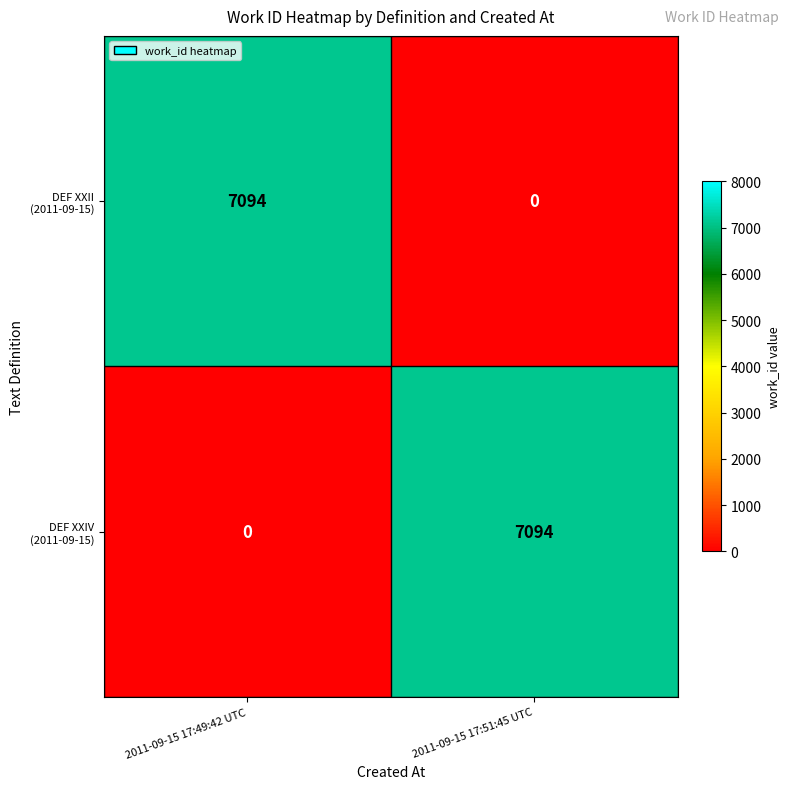

What is the difference between the highest and lowest values at 2011-09-15 17:49:42 UTC?

7094